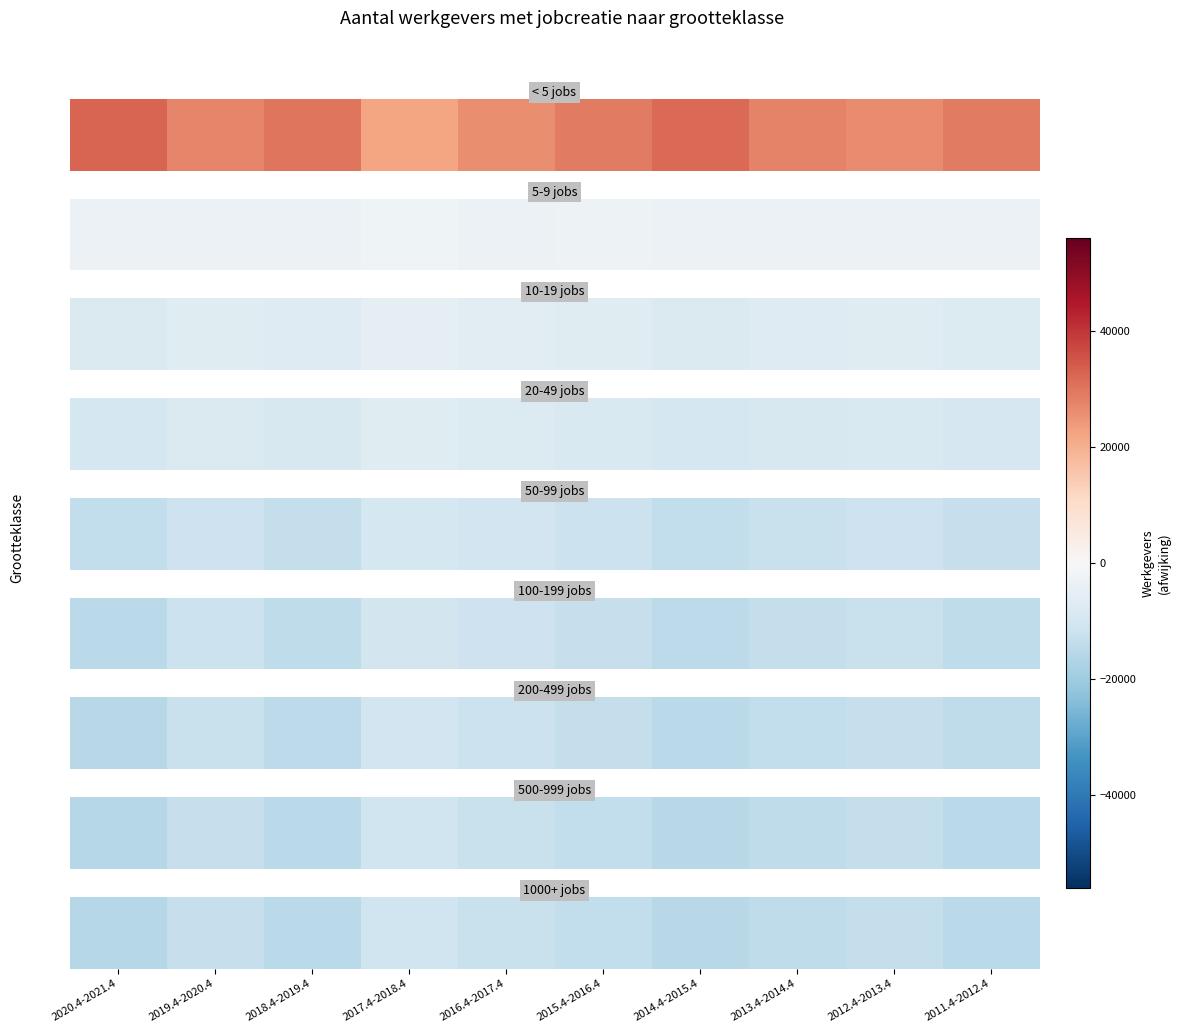

Rank the categories by value from highest to lowest.

2017.4-2018.4, 2016.4-2017.4, 2019.4-2020.4, 2012.4-2013.4, 2015.4-2016.4, 2013.4-2014.4, 2011.4-2012.4, 2018.4-2019.4, 2014.4-2015.4, 2020.4-2021.4